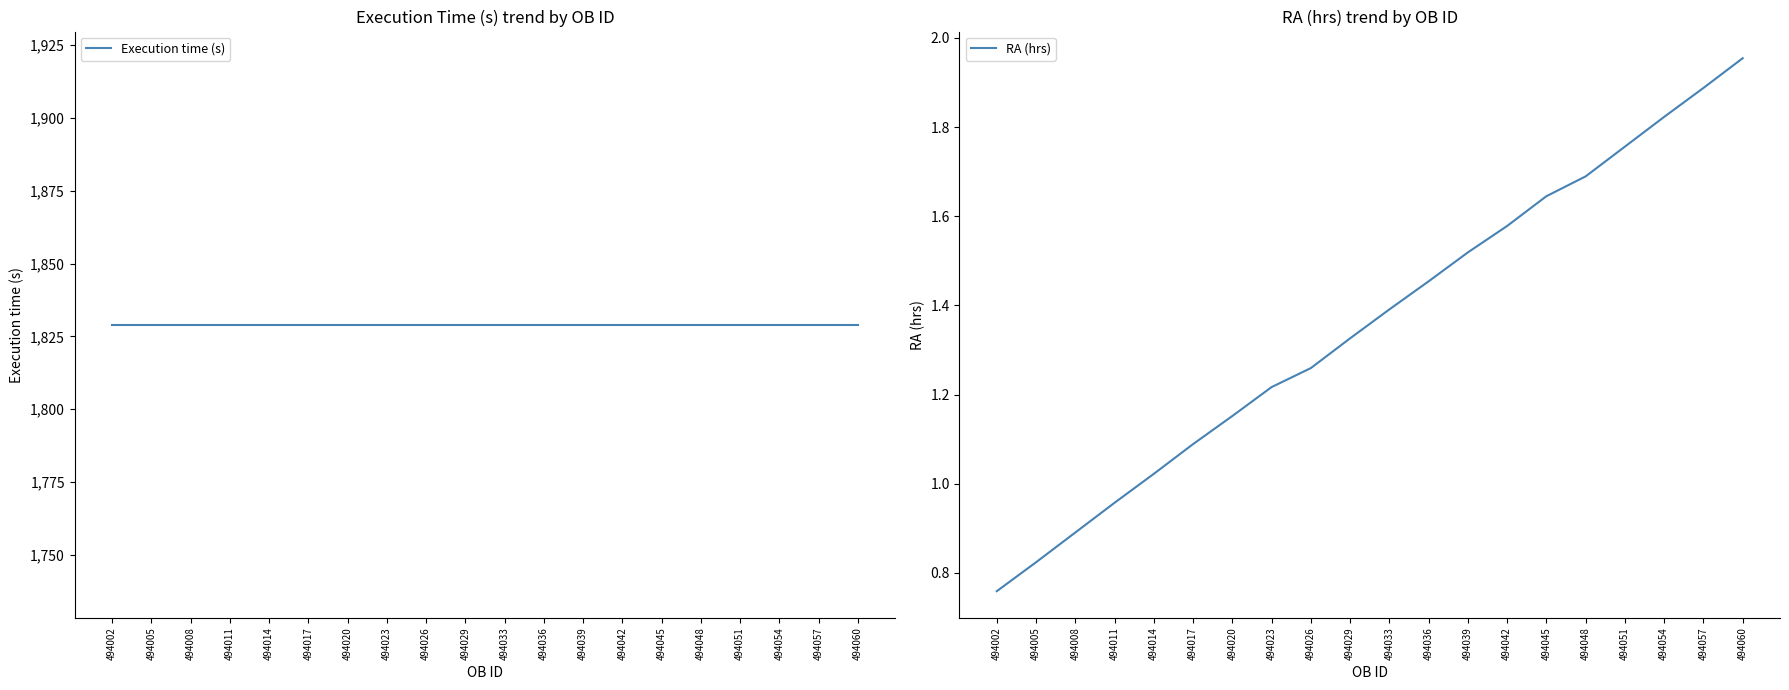

Reading right to left, what are all the values shown in this chart?

Execution time (s): 494060=1829.0	494057=1829.0	494054=1829.0	494051=1829.0	494048=1829.0	494045=1829.0	494042=1829.0	494039=1829.0	494036=1829.0	494033=1829.0	494029=1829.0	494026=1829.0	494023=1829.0	494020=1829.0	494017=1829.0	494014=1829.0	494011=1829.0	494008=1829.0	494005=1829.0	494002=1829.0
RA (hrs): 494060=2.0	494057=1.9	494054=1.8	494051=1.8	494048=1.7	494045=1.6	494042=1.6	494039=1.5	494036=1.5	494033=1.4	494029=1.3	494026=1.3	494023=1.2	494020=1.2	494017=1.1	494014=1.0	494011=1.0	494008=0.9	494005=0.8	494002=0.8